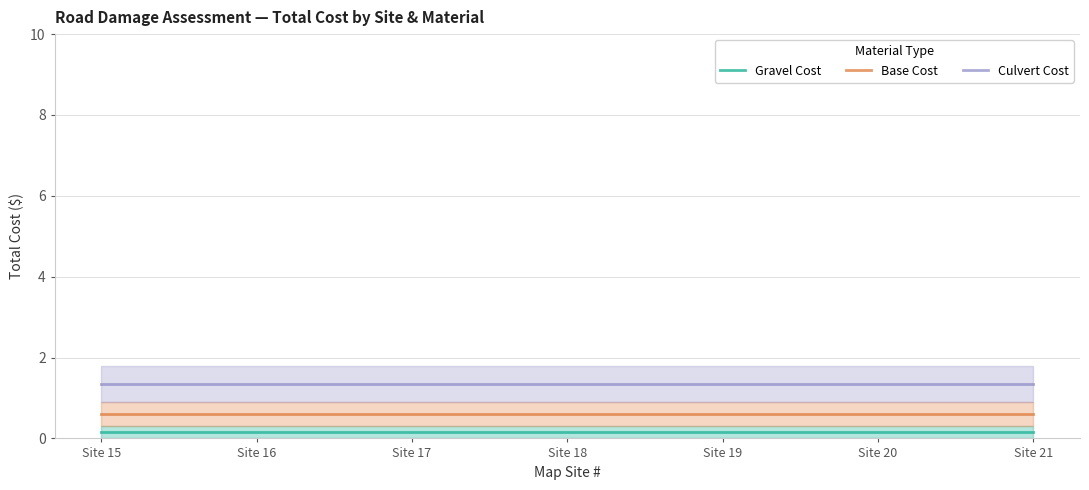

True or false: Culvert Cost and Base Cost intersect in this chart.

False